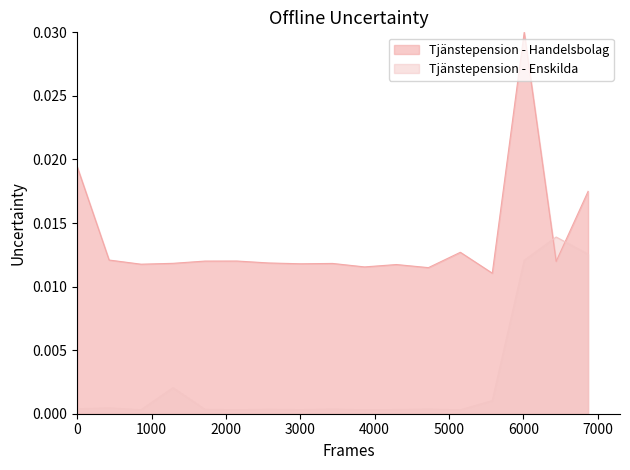

List the series in order of their overall mean, lowest first.

Tjänstepension - Enskilda, Tjänstepension - Handelsbolag